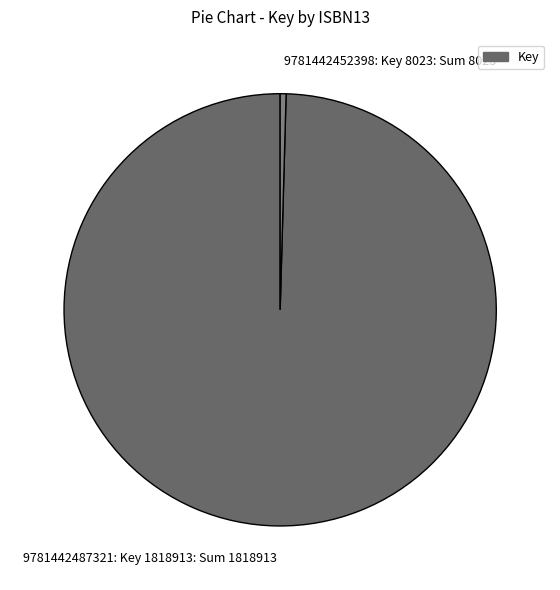

Which category has the smallest portion of the pie?

9781442452398: Key 8023